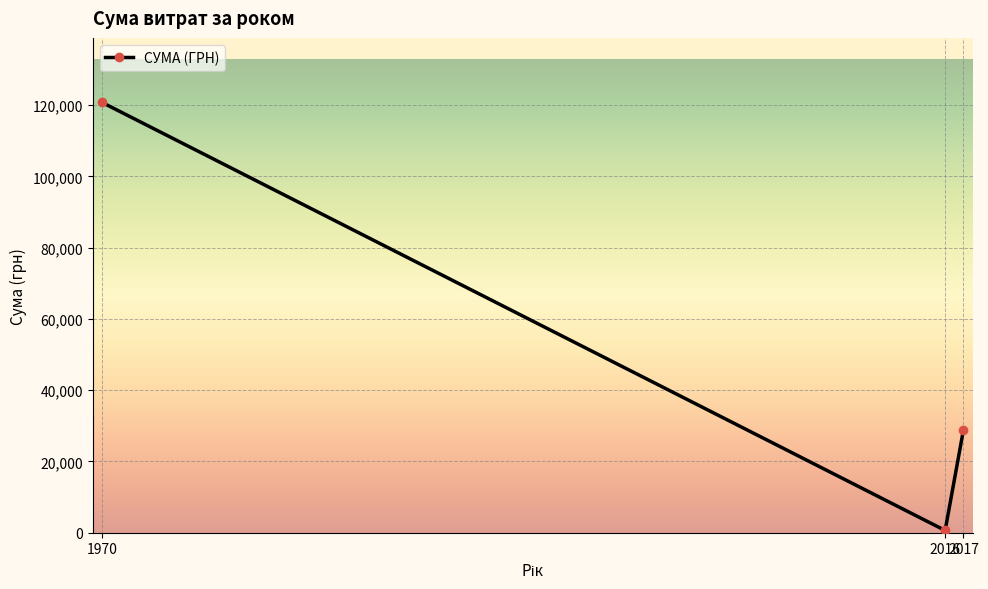

How many distinct data groups are displayed?

1